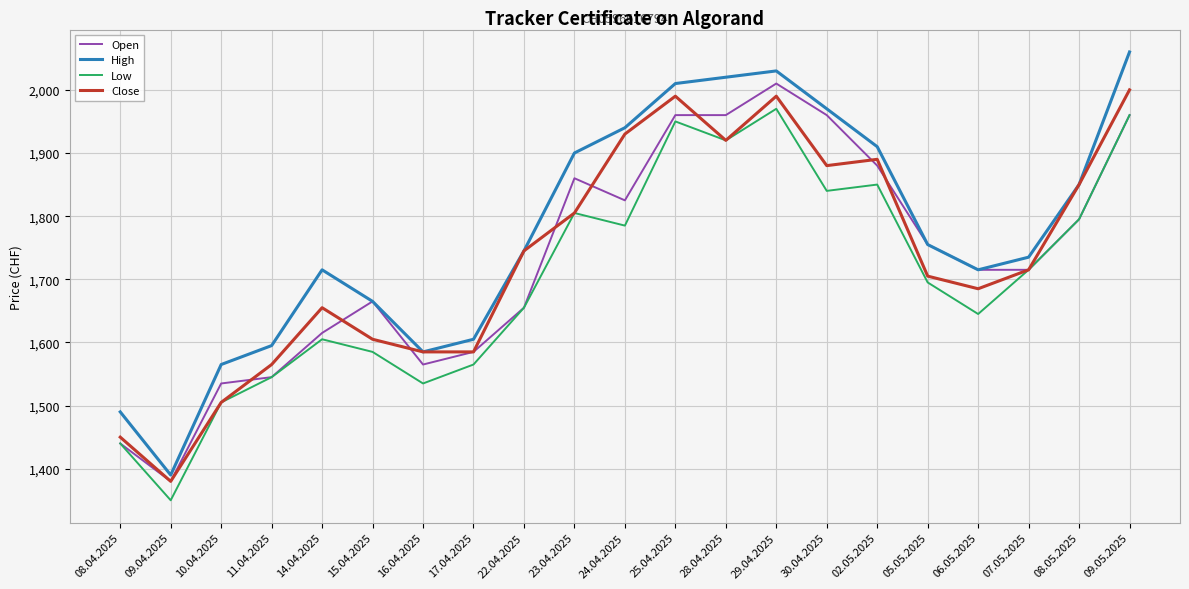

Where is the first local maximum for Open?

15.04.2025